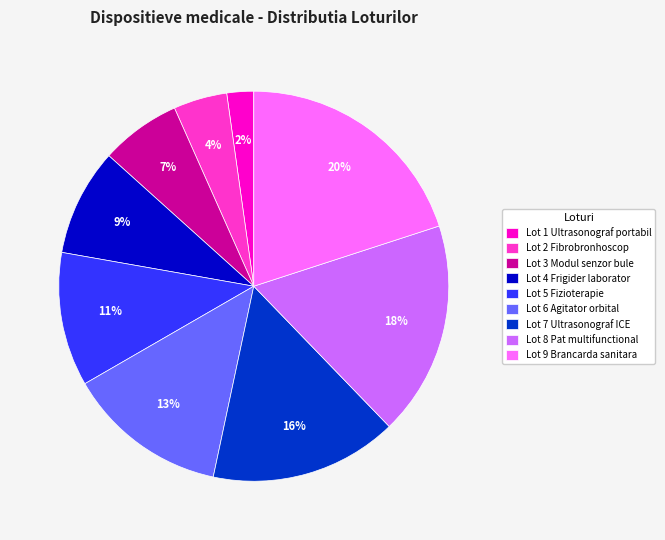

Which category has the biggest portion of the pie?

Lot 9 Brancarda sanitara